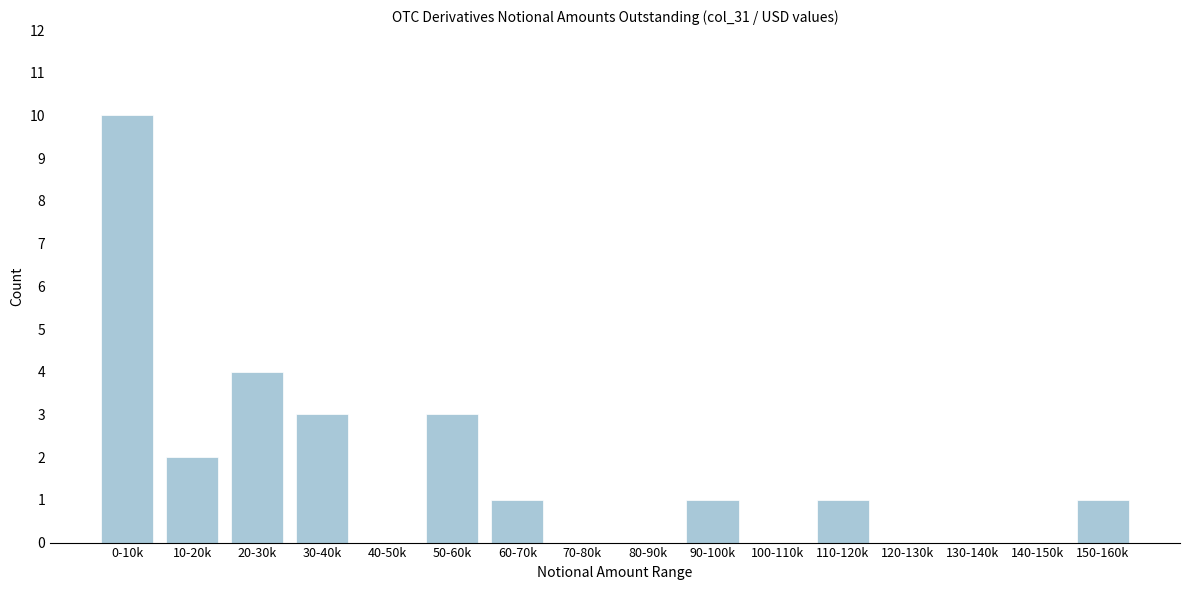

Reading left to right, list all the values displayed in this chart.

0-10k=10	10-20k=2	20-30k=4	30-40k=3	40-50k=0	50-60k=3	60-70k=1	70-80k=0	80-90k=0	90-100k=1	100-110k=0	110-120k=1	120-130k=0	130-140k=0	140-150k=0	150-160k=1